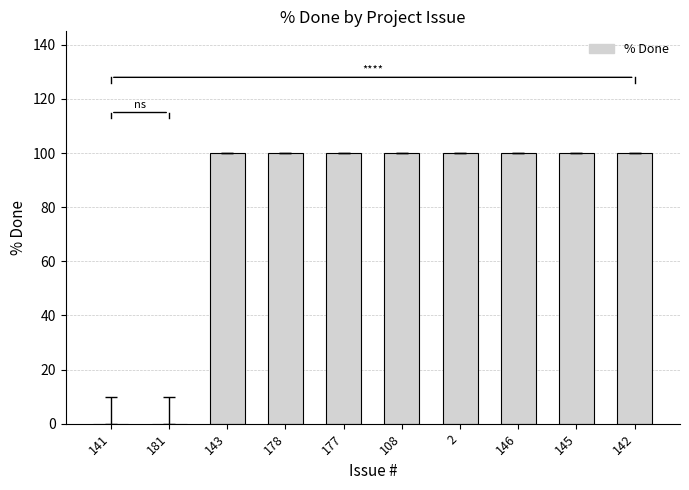

The value at 146 is 100. True or false?

True